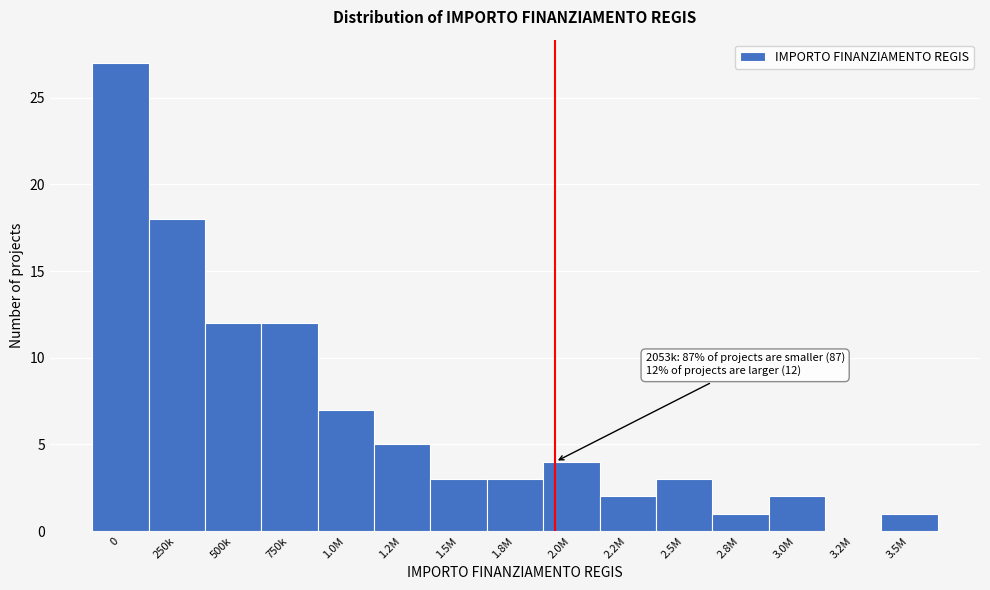

Reading left to right, transcribe all the data shown in this chart.

0=27	250k=18	500k=12	750k=12	1.0M=7	1.2M=5	1.5M=3	1.8M=3	2.0M=4	2.2M=2	2.5M=3	2.8M=1	3.0M=2	3.2M=0	3.5M=1